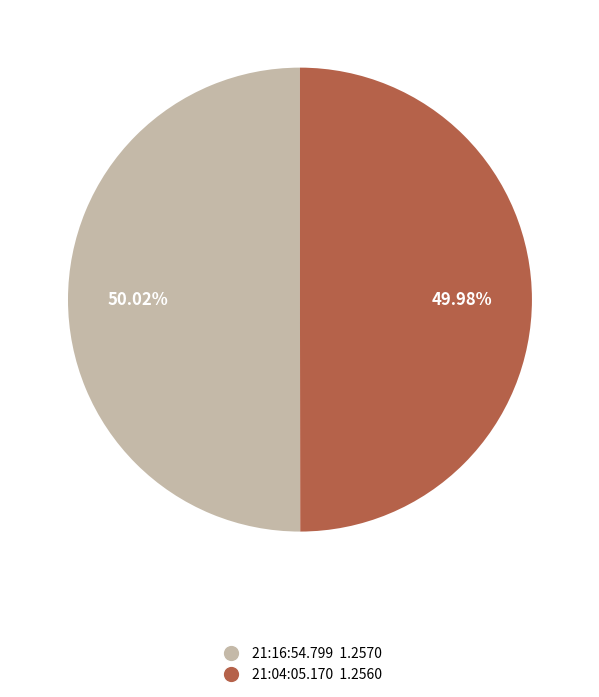

Does any single category account for the majority?

Yes